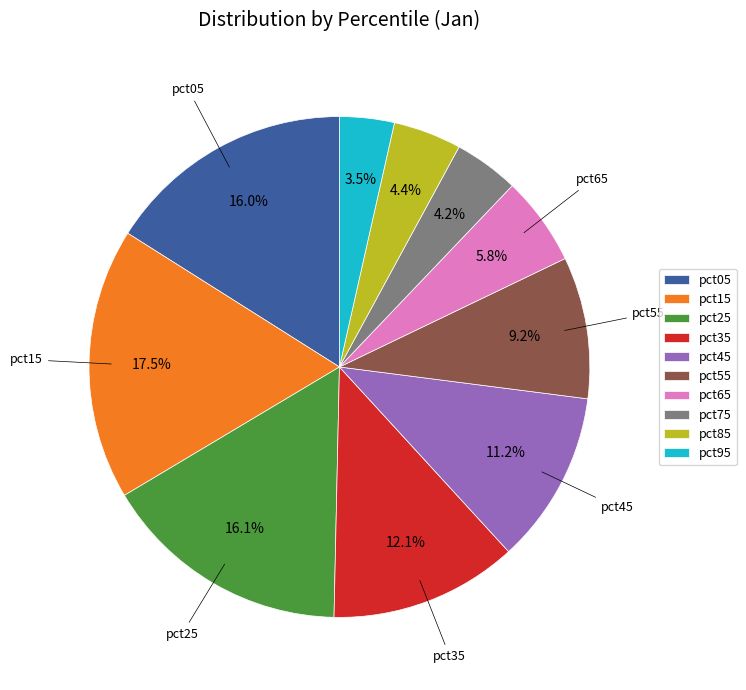

Is the sum of pct25 and pct85 greater than half?

No